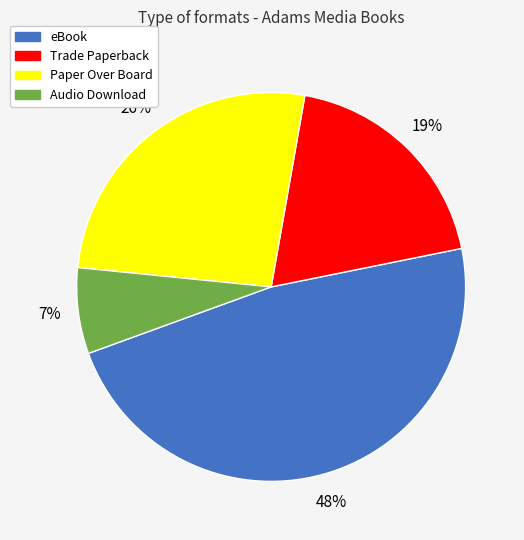

To the nearest percent, what is the combined percentage of eBook and Audio Download?

55%